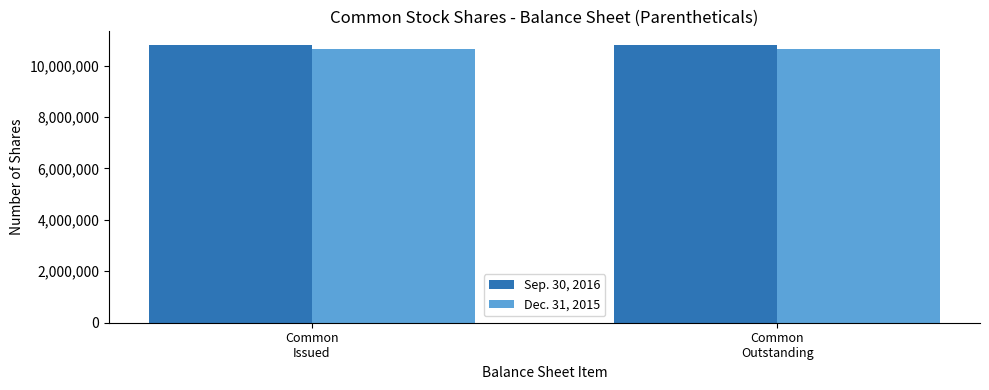

Does the chart contain any negative values?

No